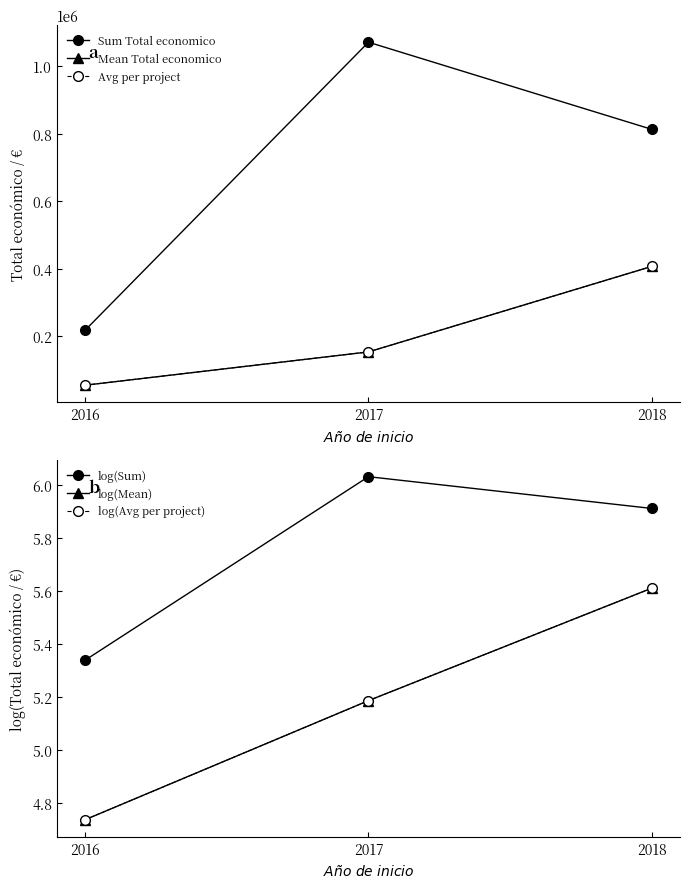

At how many categories does at least one series exceed 870869?

1